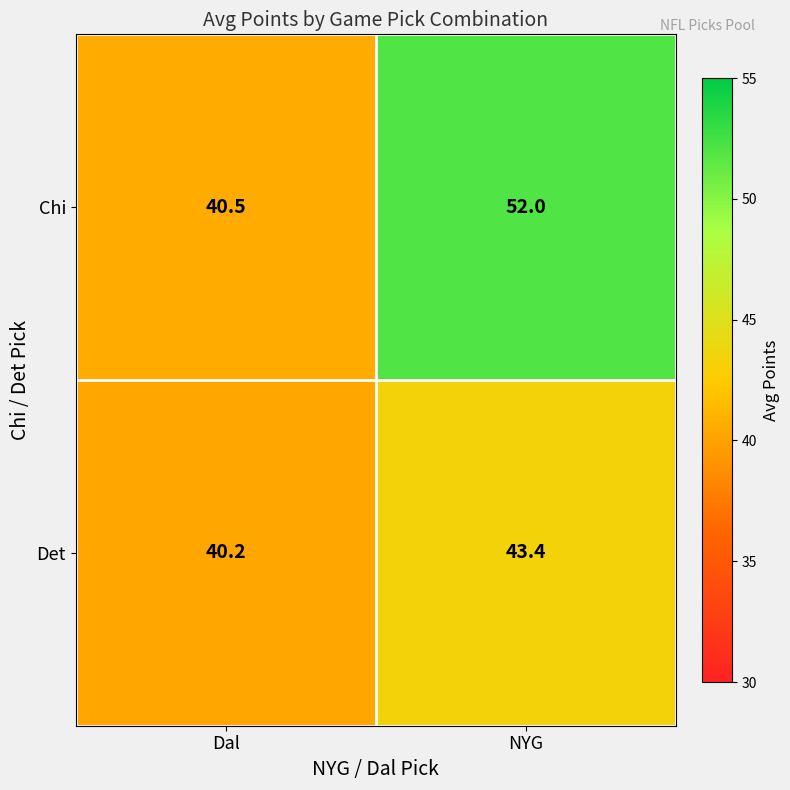

What is the minimum value for Det?

40.2